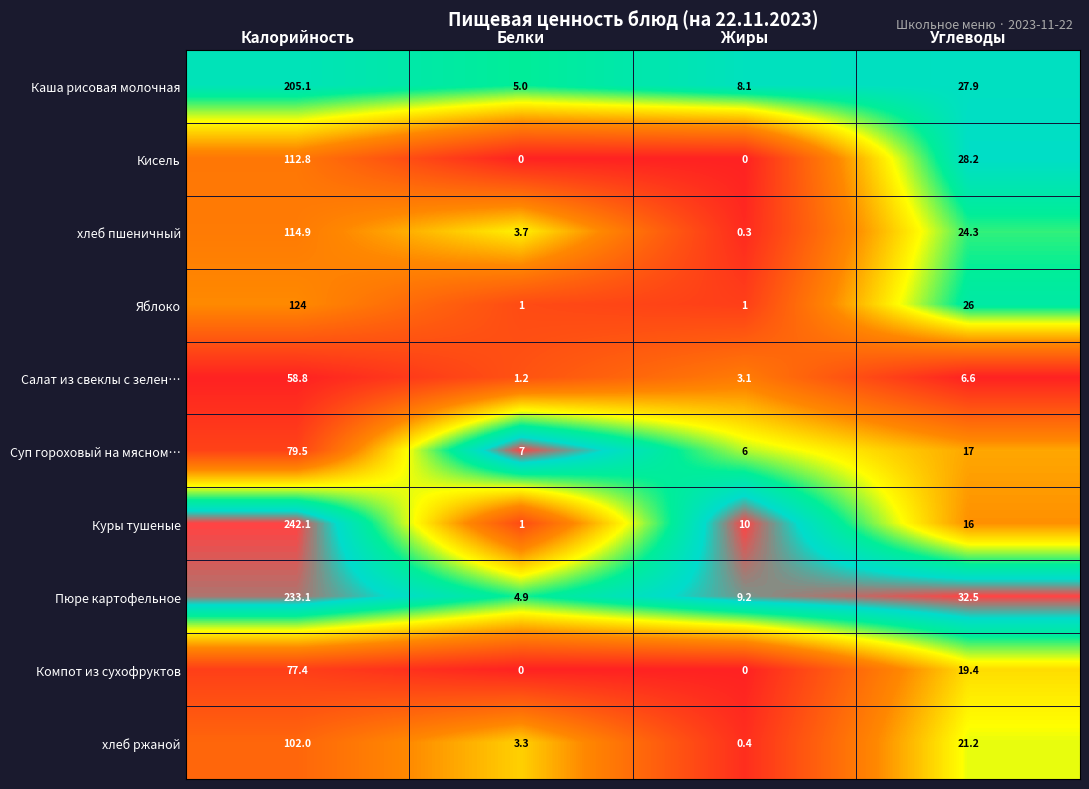

At which category is the sum across all series the highest?

Калорийность